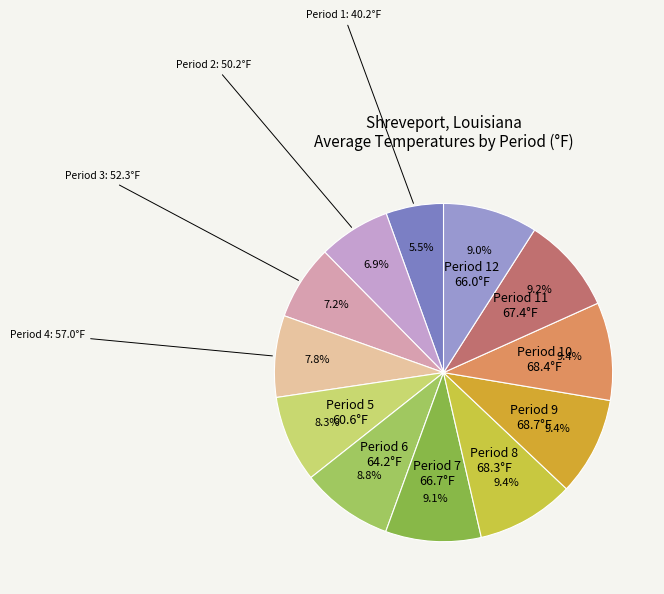

What percentage is the Period 11 slice, to the nearest percent?

9%